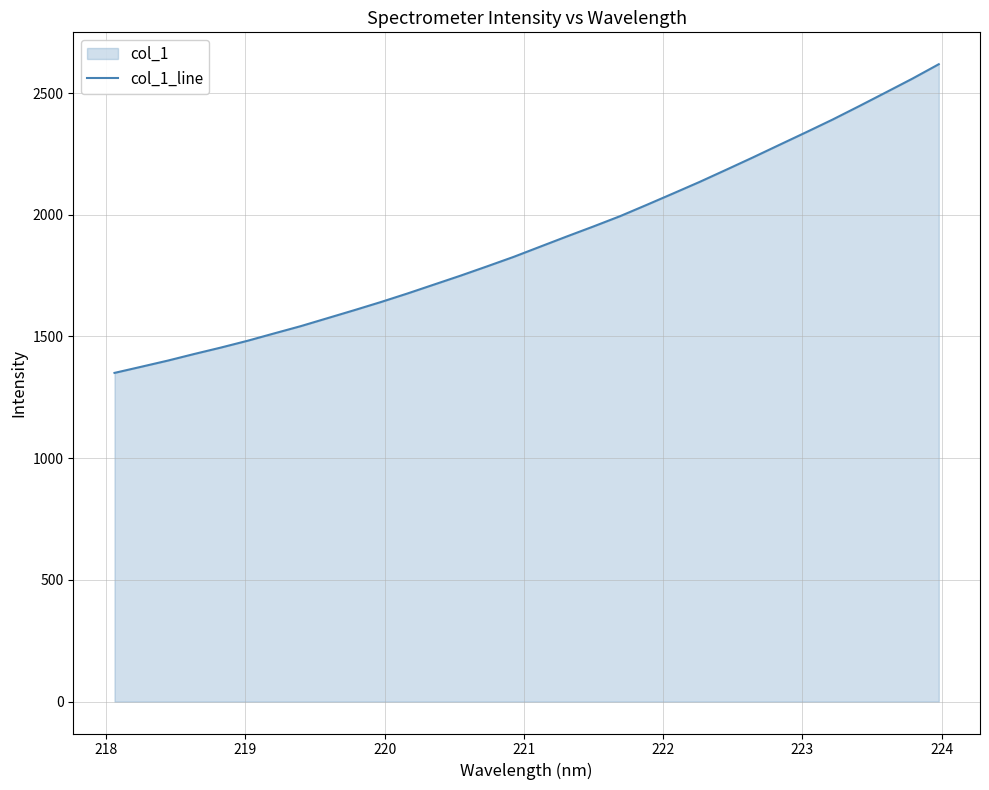

What is the greatest value displayed?

2618.4